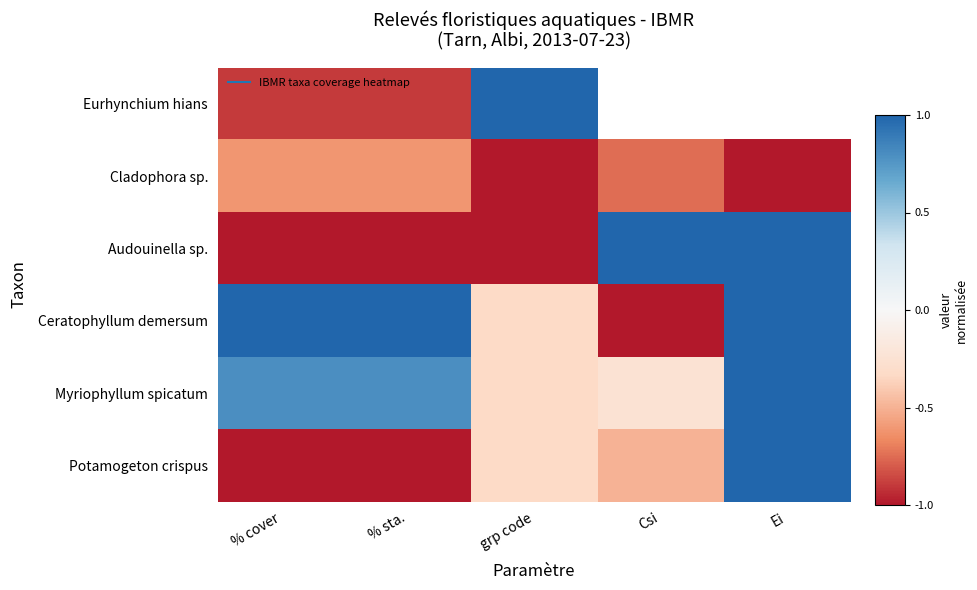

List the labels in order of Myriophyllum spicatum value, smallest first.

grp code, Csi, % cover, % sta., Ei